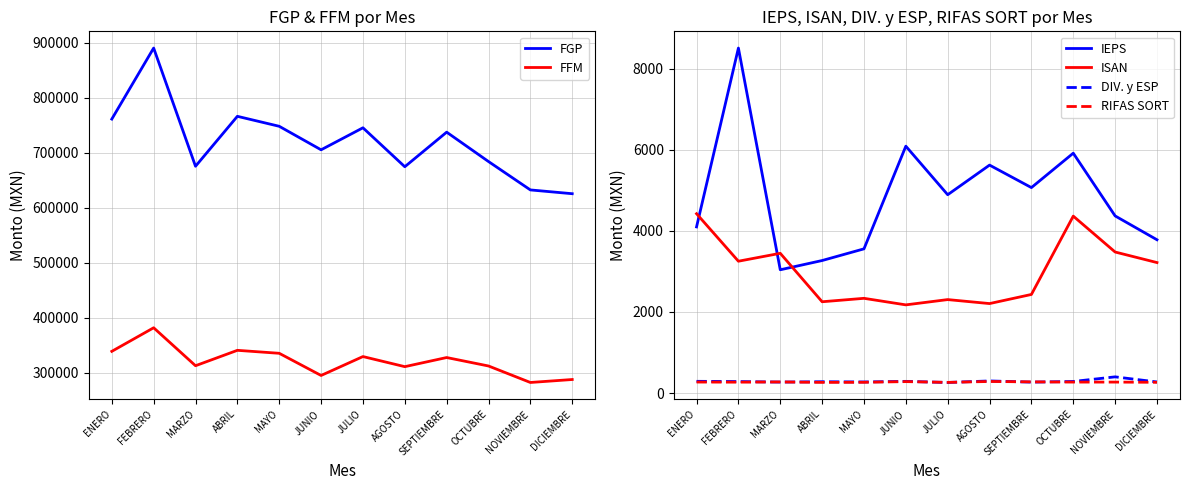

Which category has the lowest value across all series?

JULIO